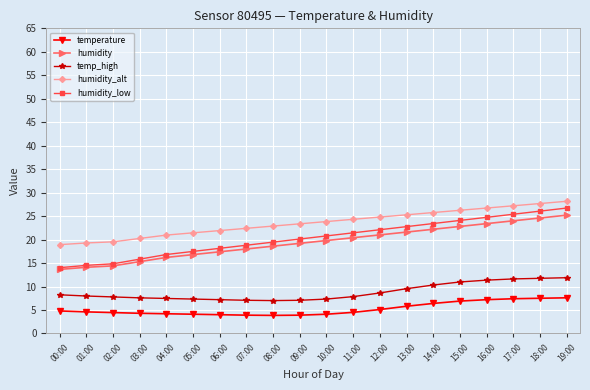

What is the minimum value for temperature?

3.9